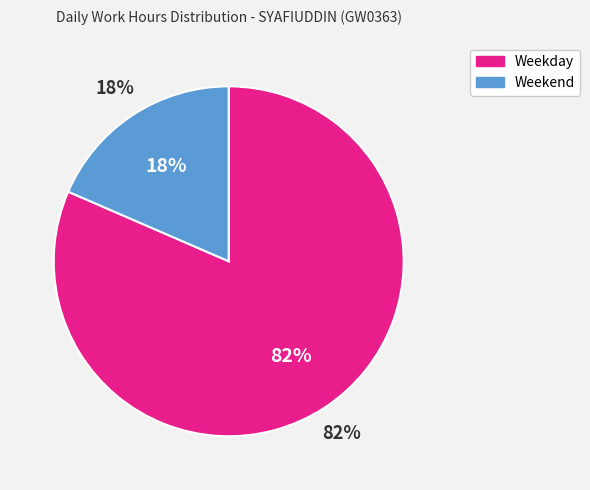

Is it true that 10-Mon is 1% of the pie?

False